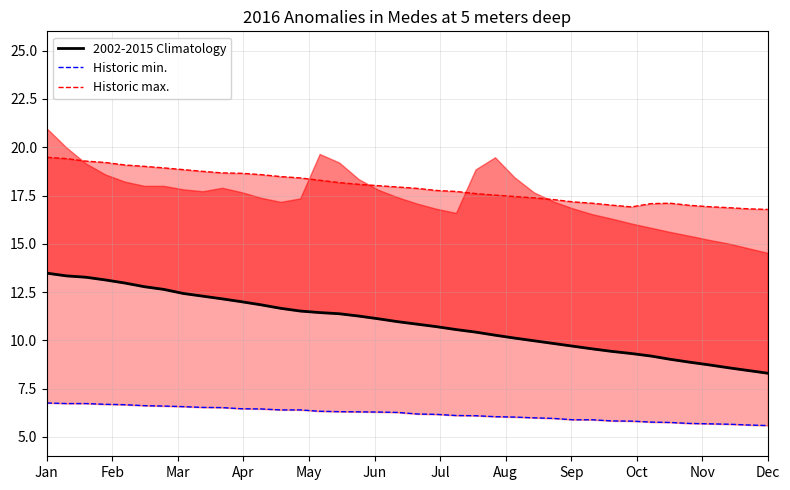

What is the difference between the highest and lowest values at May?

12.4